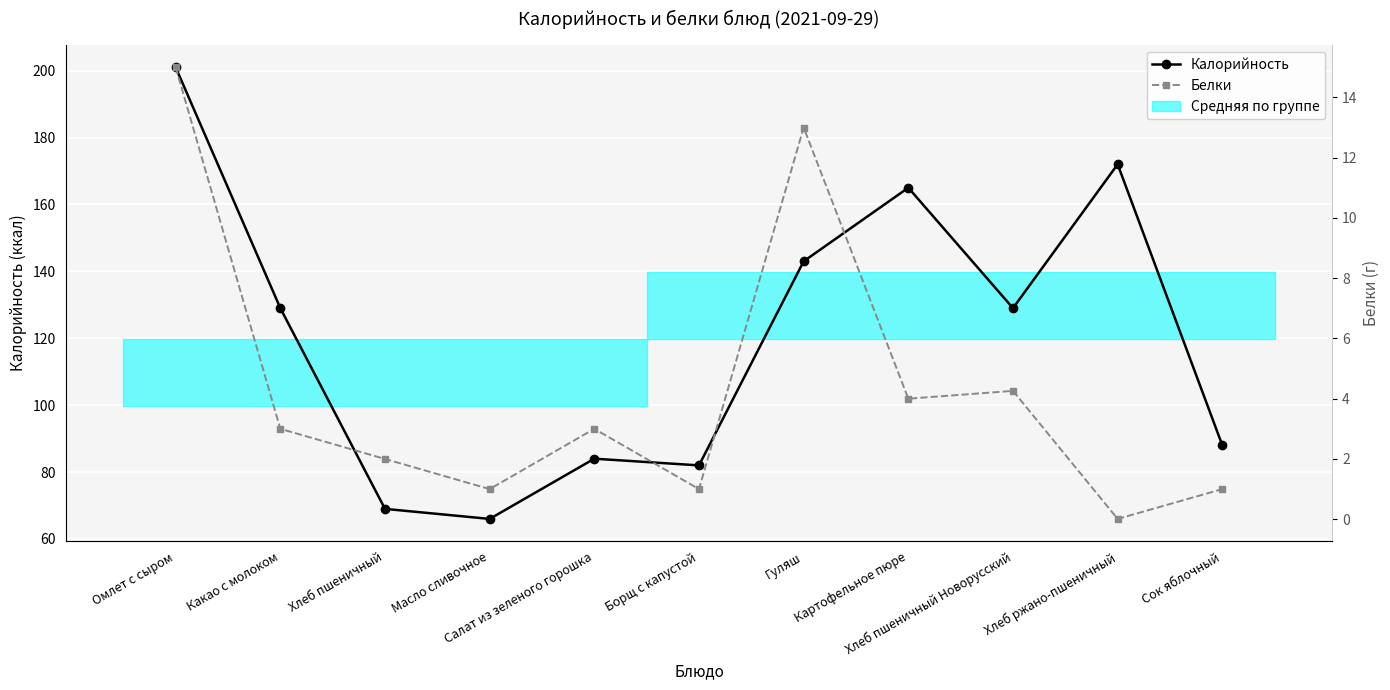

Reading left to right, extract all data points from this chart.

Калорийность: 201.0	129.0	69.0	66.0	84.0	82.0	143.0	165.0	129.0	172.0	88.0
Белки: 15.0	3.0	2.0	1.0	3.0	1.0	13.0	4.0	4.3	0.0	1.0